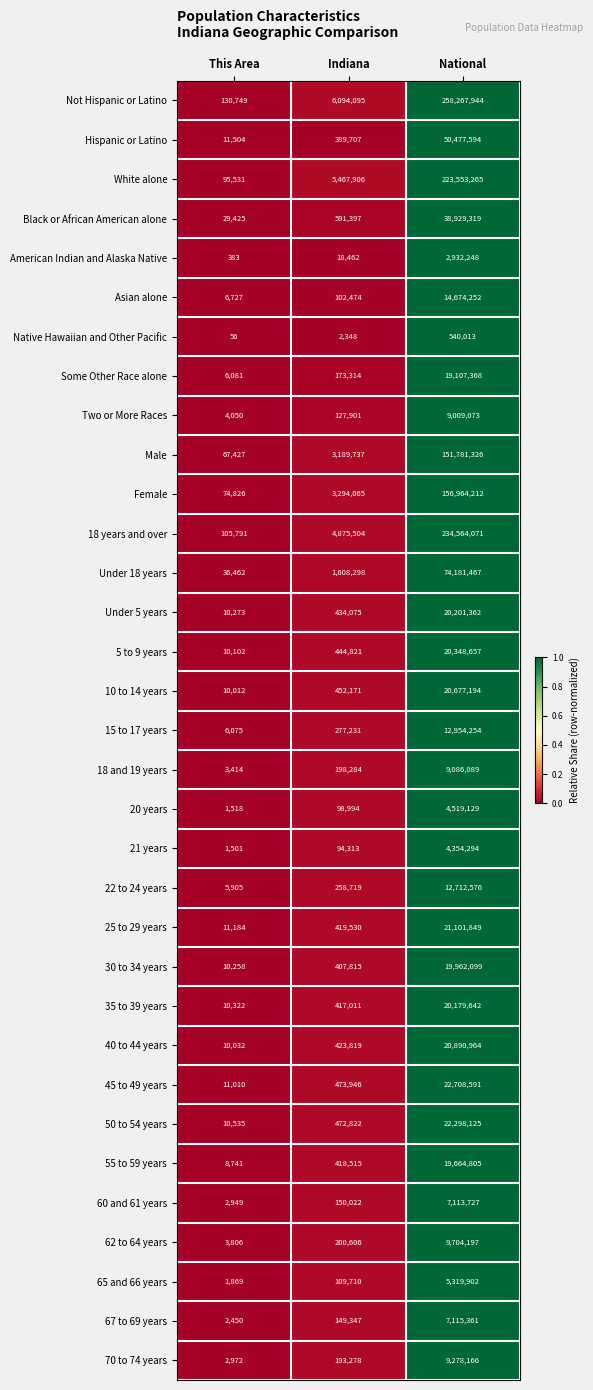

Which label corresponds to the smallest value in the chart?

This Area